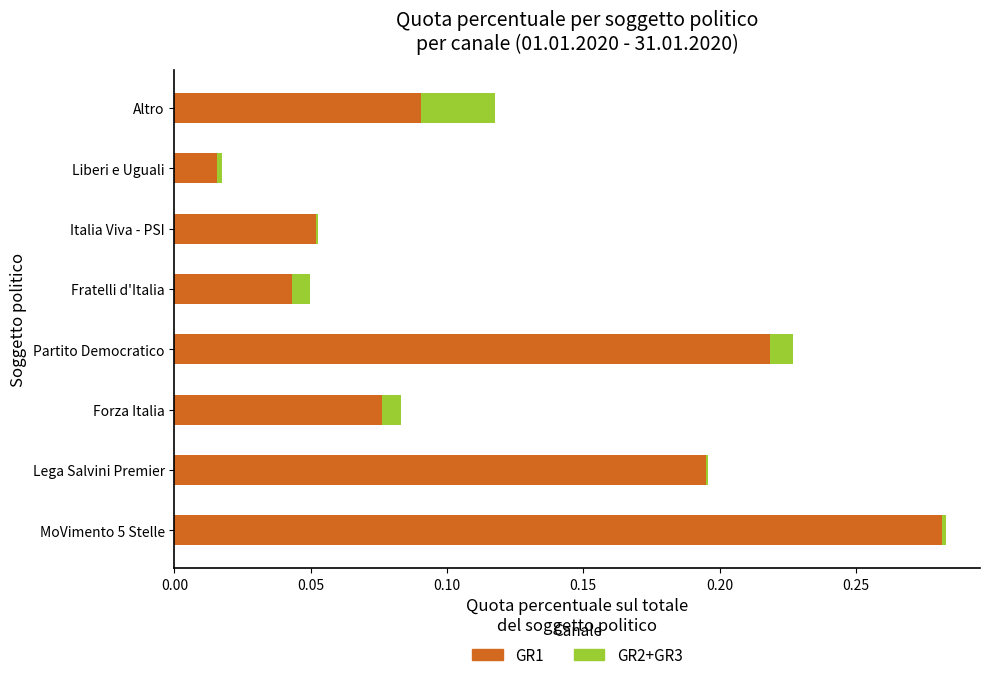

What is the value of the GR1 bar at the 2nd from the left?

0.2